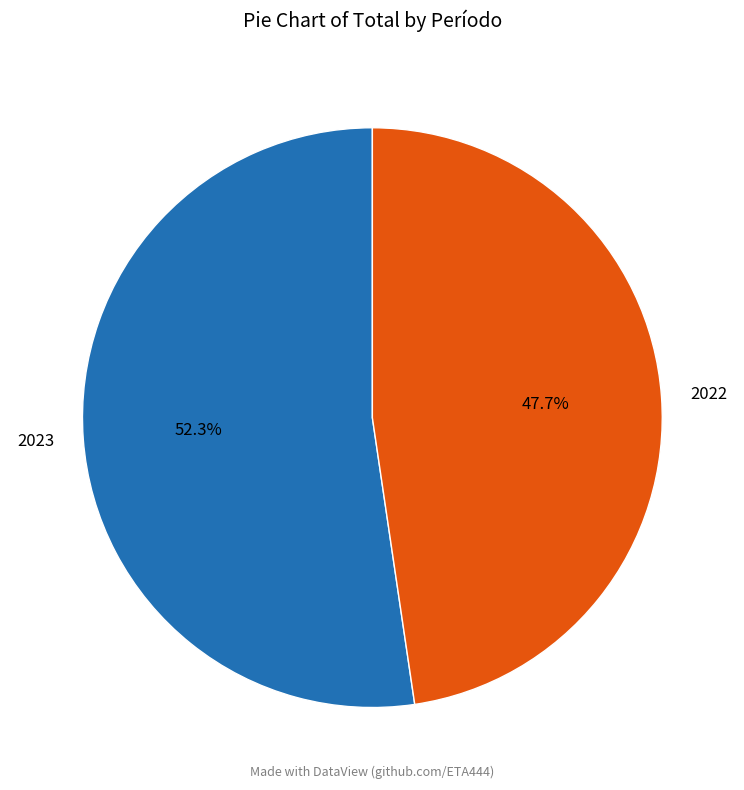

Between 2023 and 2022, which is larger?

2023